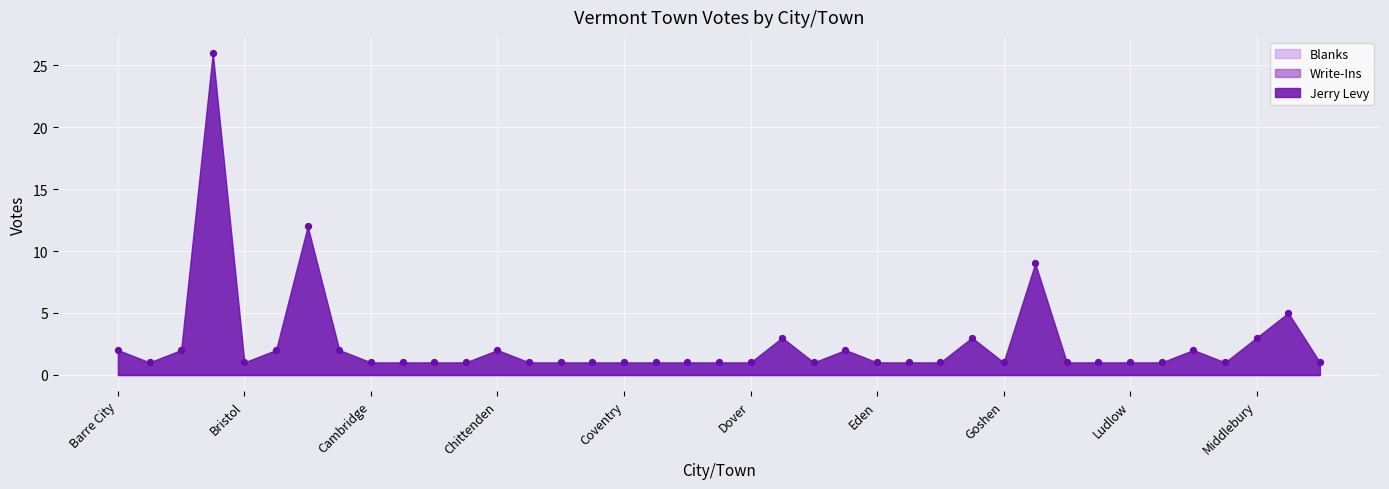

What Y value in the scatter plot is closest to 13?

12